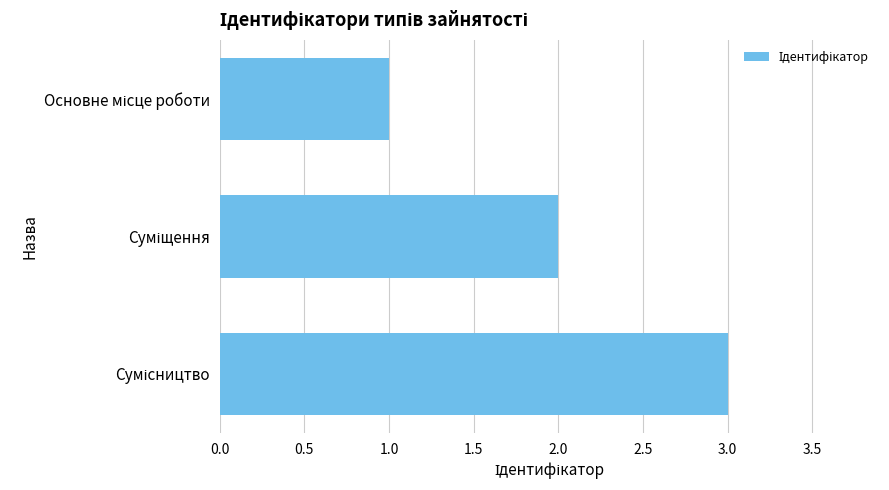

What is the sum of all values?

6